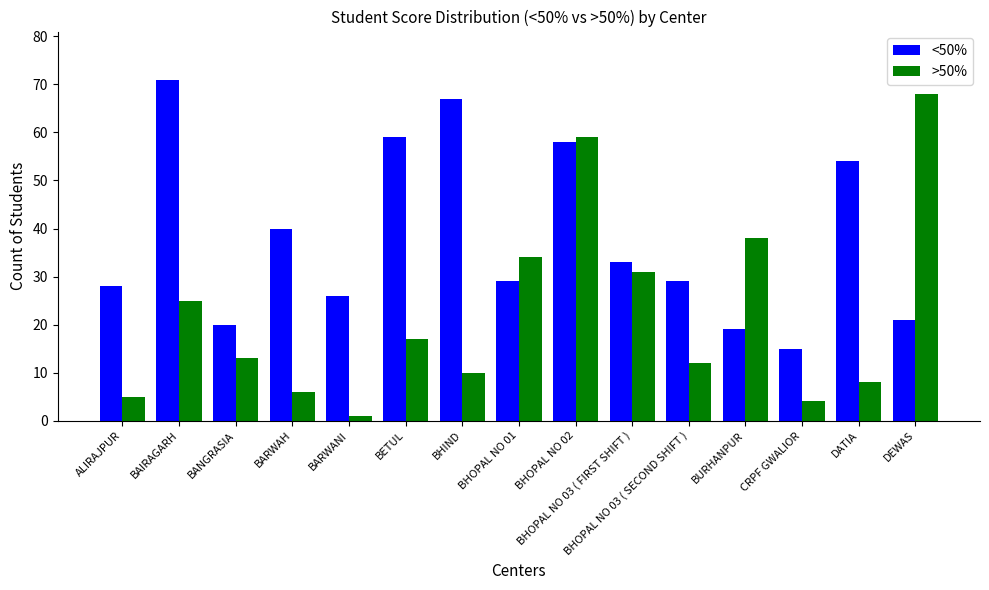

Is the value of <50% at BHOPAL NO 01 greater than the value of >50% at BHOPAL NO 01?

No